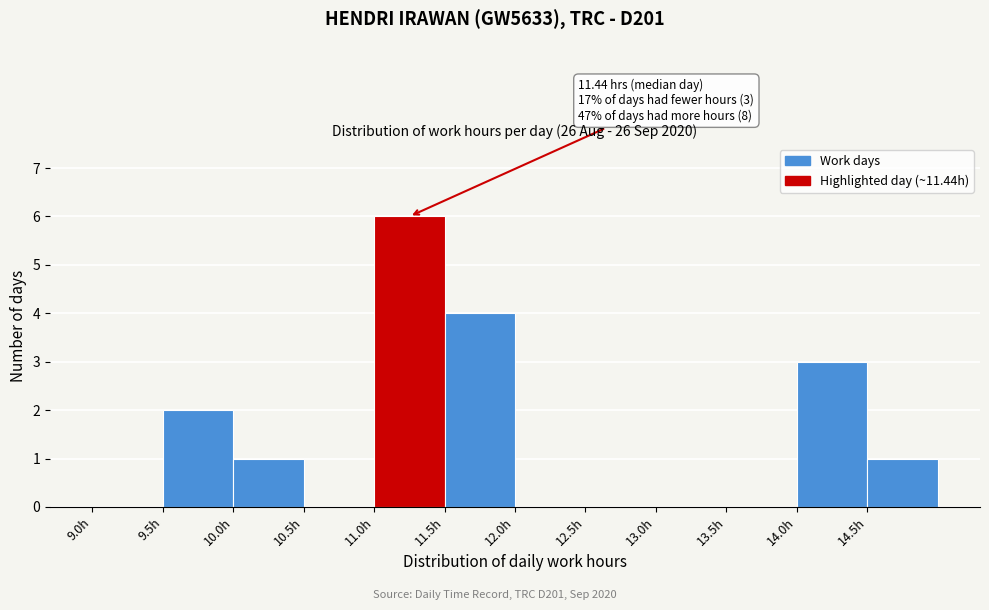

Over which range of the x-axis is the bar tallest?

11.0 to 11.5